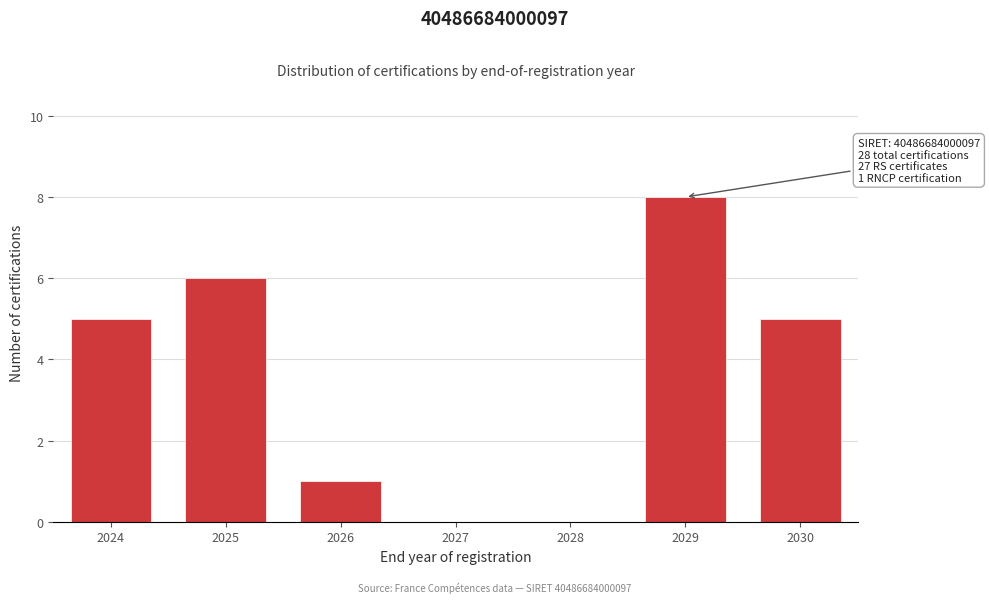

Reading right to left, transcribe all the data shown in this chart.

2030=5	2029=8	2028=0	2027=0	2026=1	2025=6	2024=5